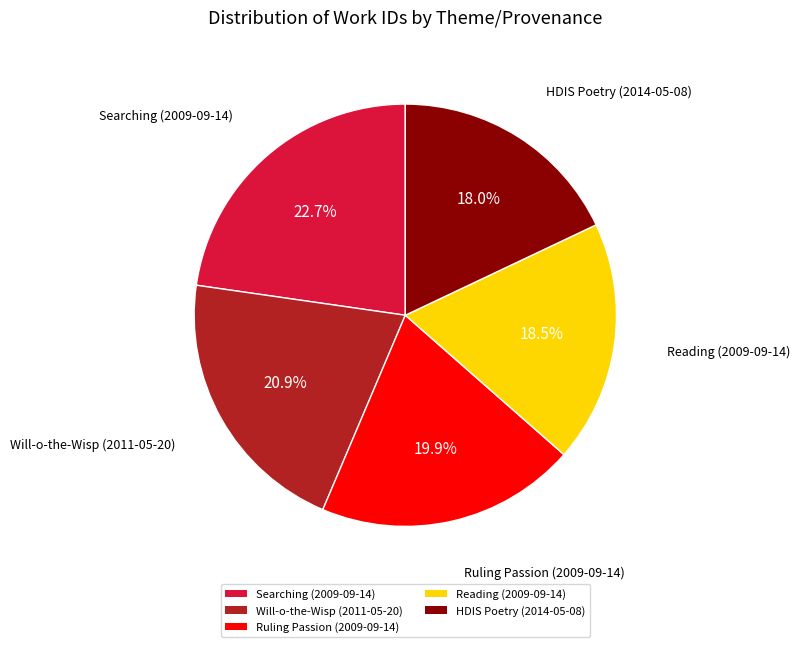

Is it true that Searching (2009-09-14) is 3% of the pie?

False